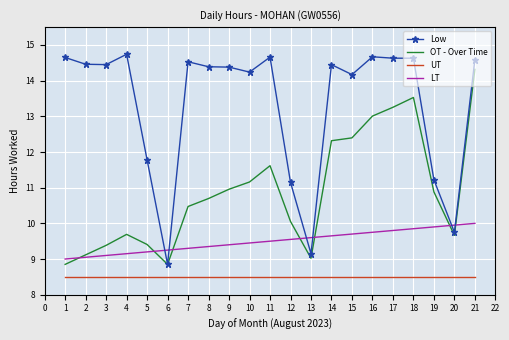

What is the smallest value displayed?

8.5